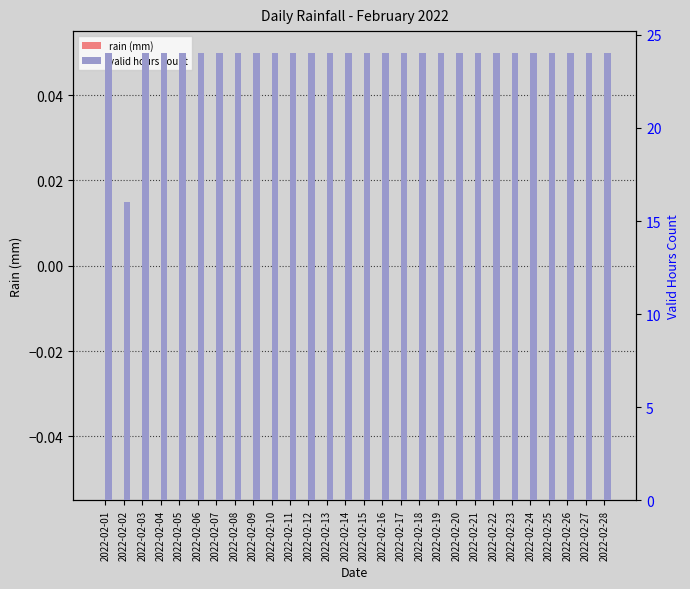

The value of rain (mm) at 2022-02-17 is 0. True or false?

True